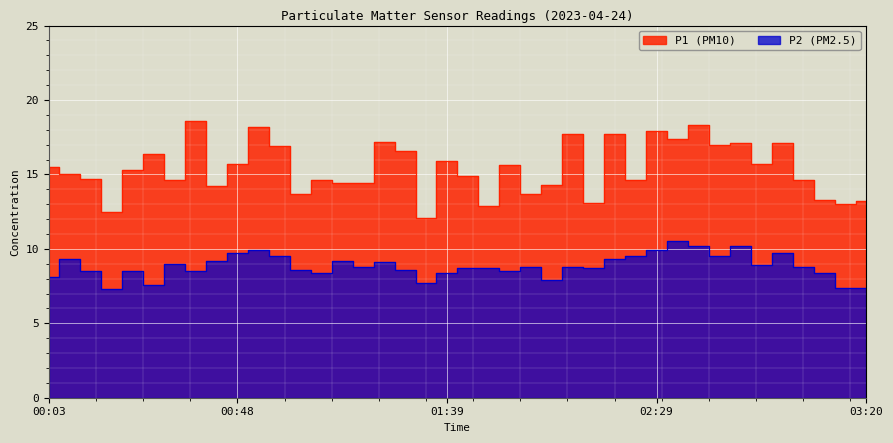

At which category does P1 reach its first local valley?

00:18